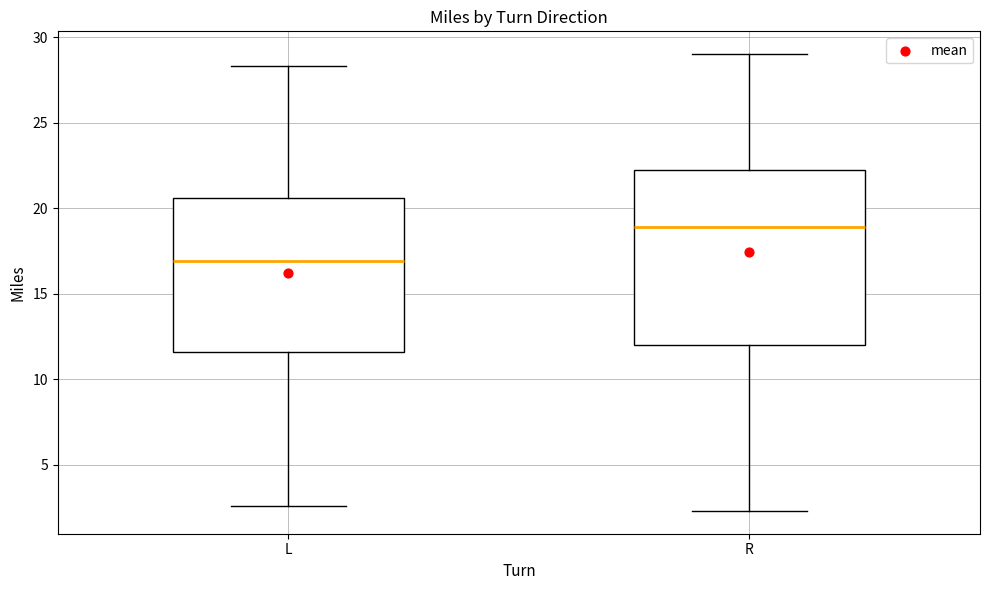

Where is the upper edge of the box for L on the y-axis? The values are not printed on the chart, so give them approximately, as read against the axis.

20.5